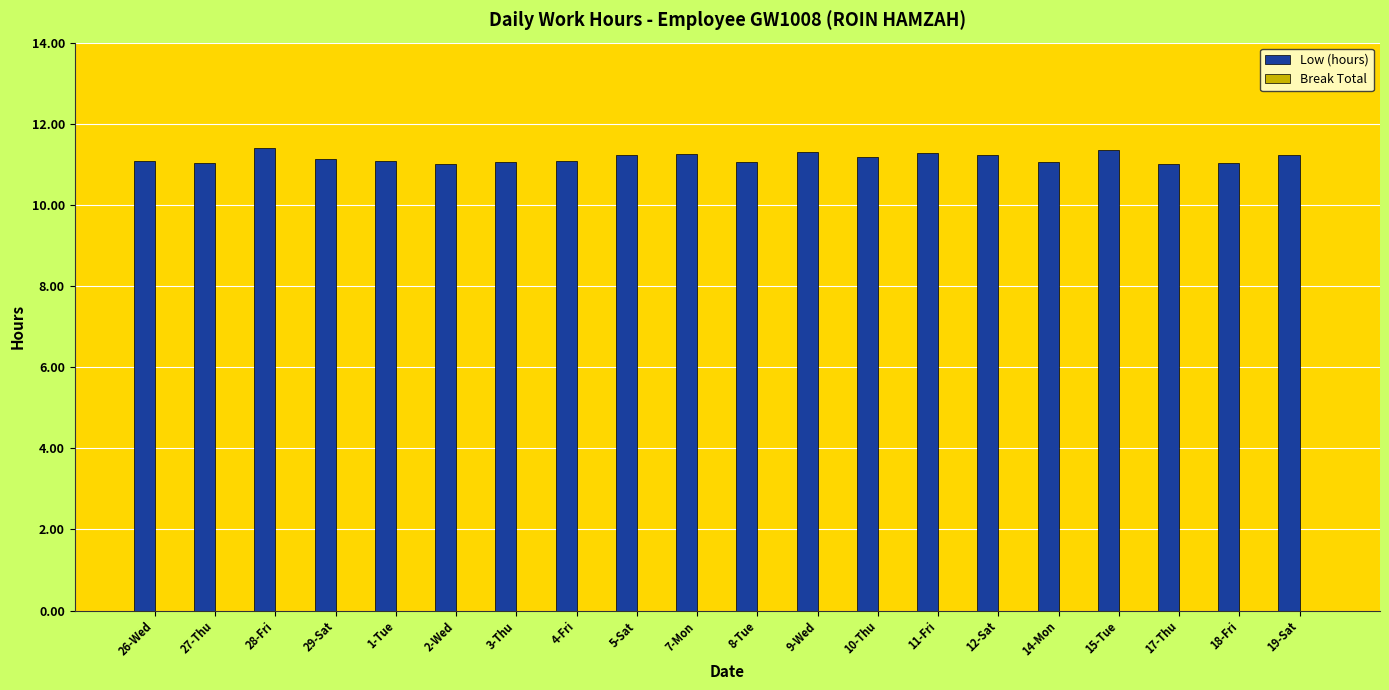

Is it true that the value at 7-Mon is 17.4?

False